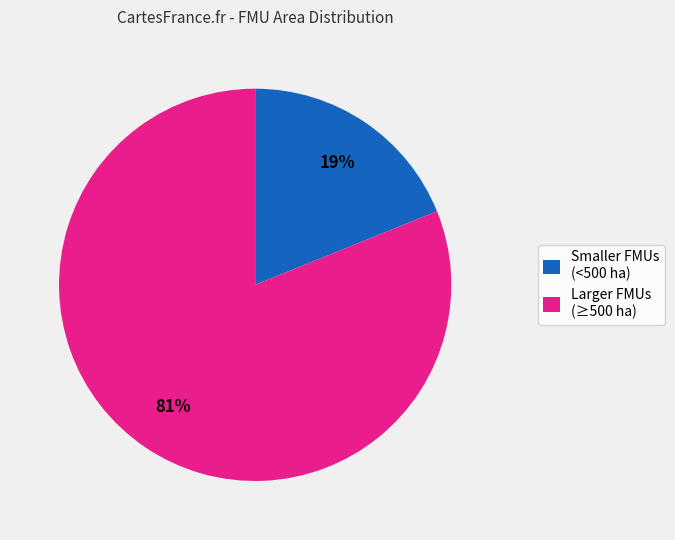

How many slices are in this pie chart?

2